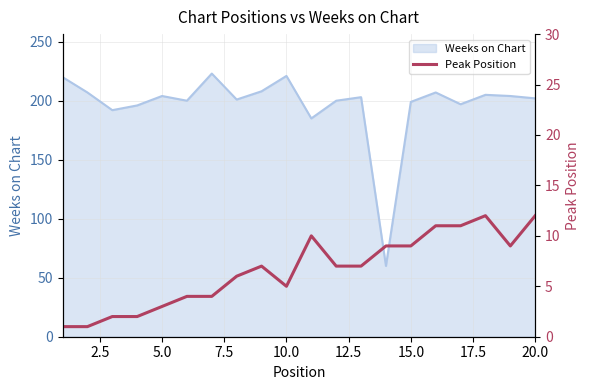

What is the maximum value for Weeks on Chart?

223